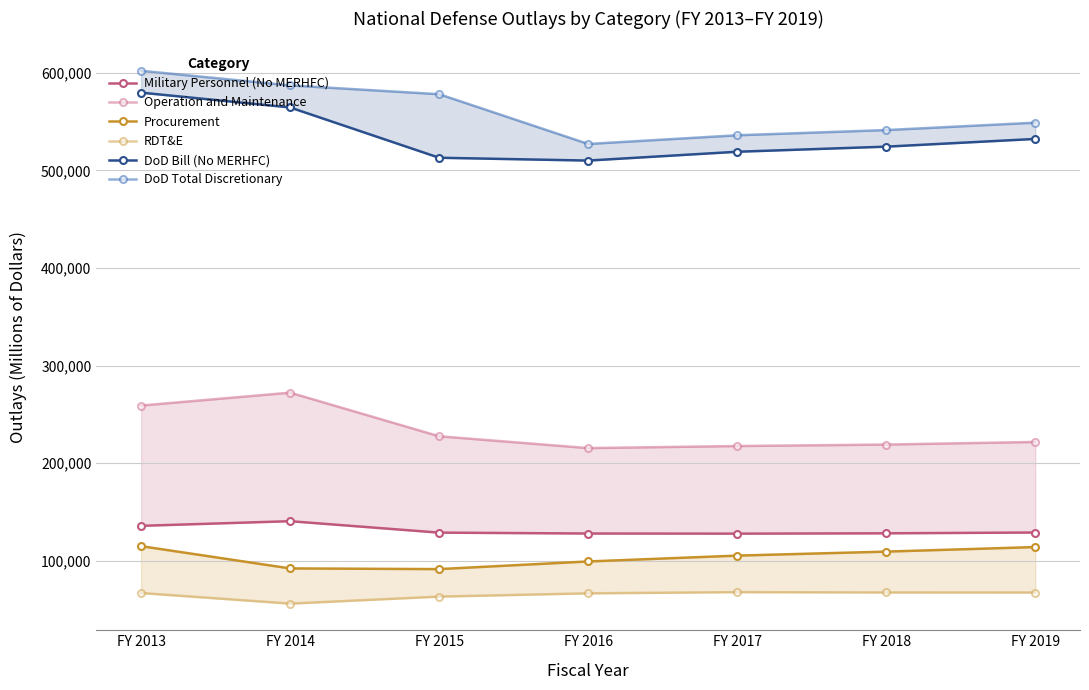

Is this an area chart (filled region under the line)?

No